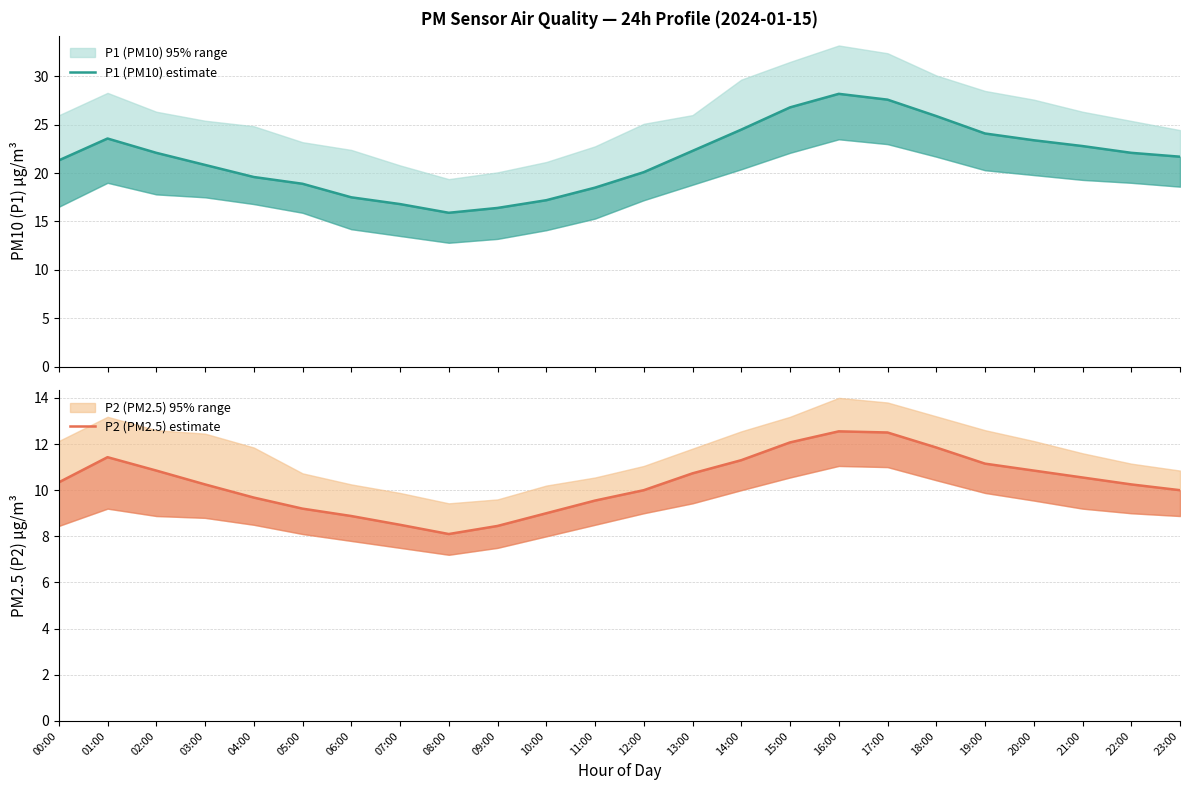

At 00:00, list the series in order from smallest to largest.

P2 (PM2.5) estimate, P1 (PM10) estimate